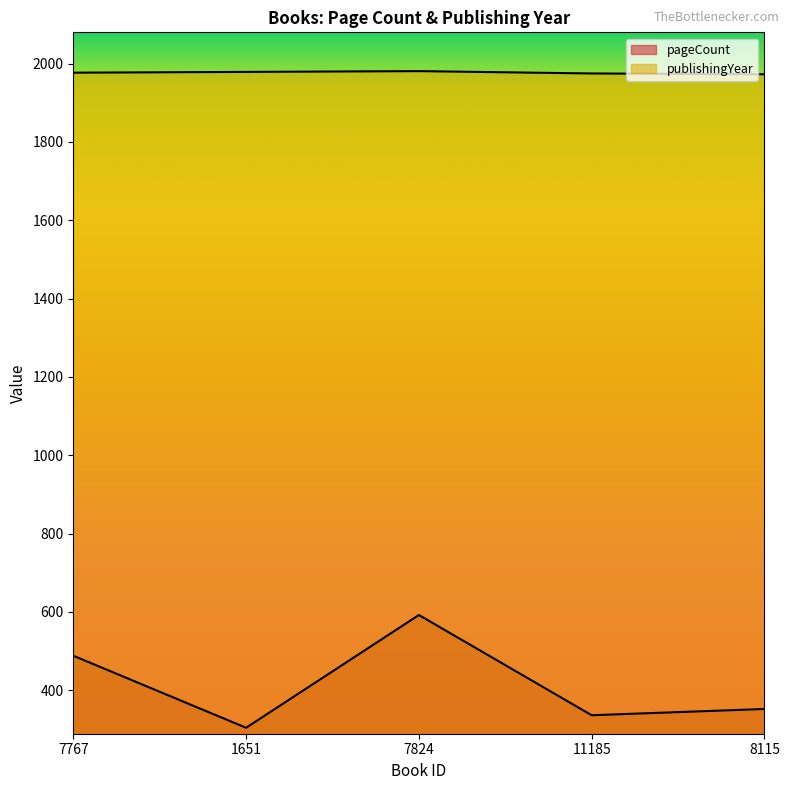

Reading left to right, extract all data points from this chart.

pageCount: 7767=488	1651=304	7824=592	11185=336	8115=352
publishingYear: 7767=1977	1651=1979	7824=1981	11185=1975	8115=1973